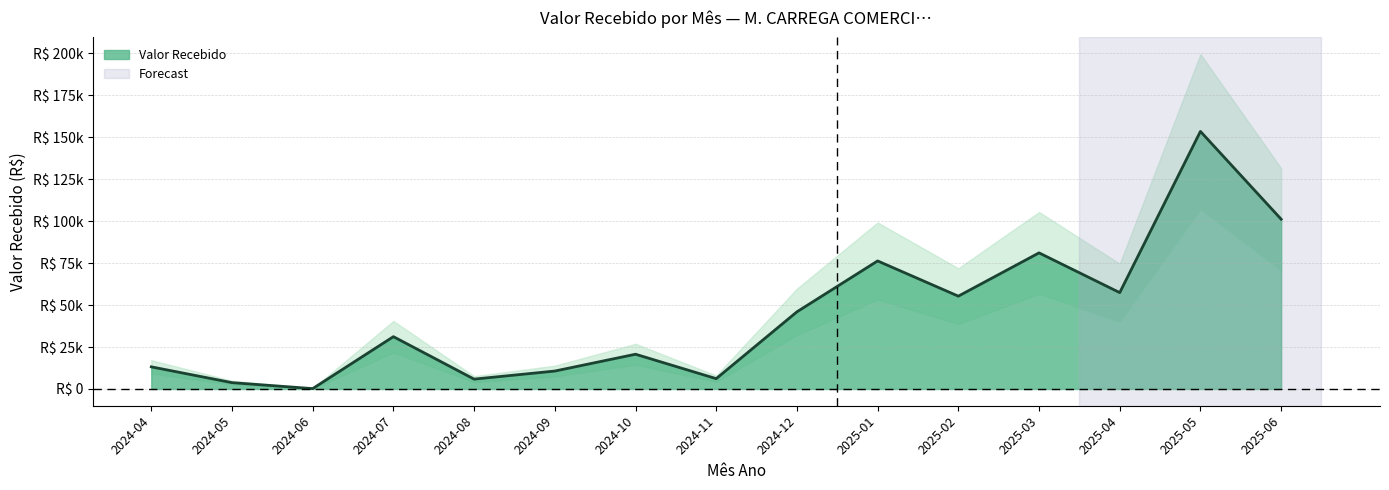

Reading left to right, what are all the values shown in this chart?

13199.8	3777.9	233.9	31184.7	5878.5	10690.8	20713.2	6162.8	45976.8	76297.2	55315.1	81104.1	57422.4	153469.8	101170.0